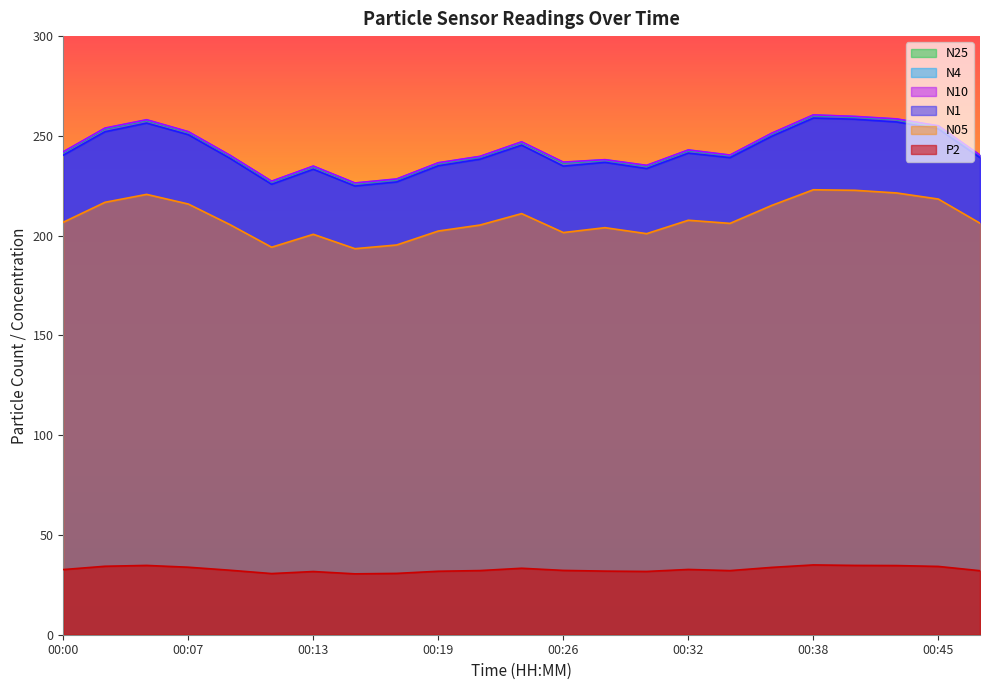

Which category has the lowest value across all series?

00:15